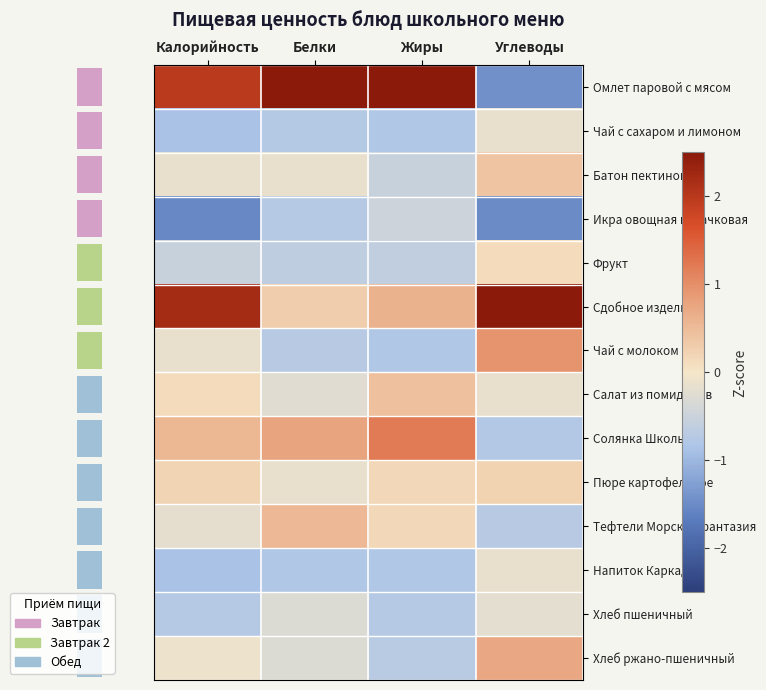

Which has a higher value, Жиры or Углеводы?

Жиры